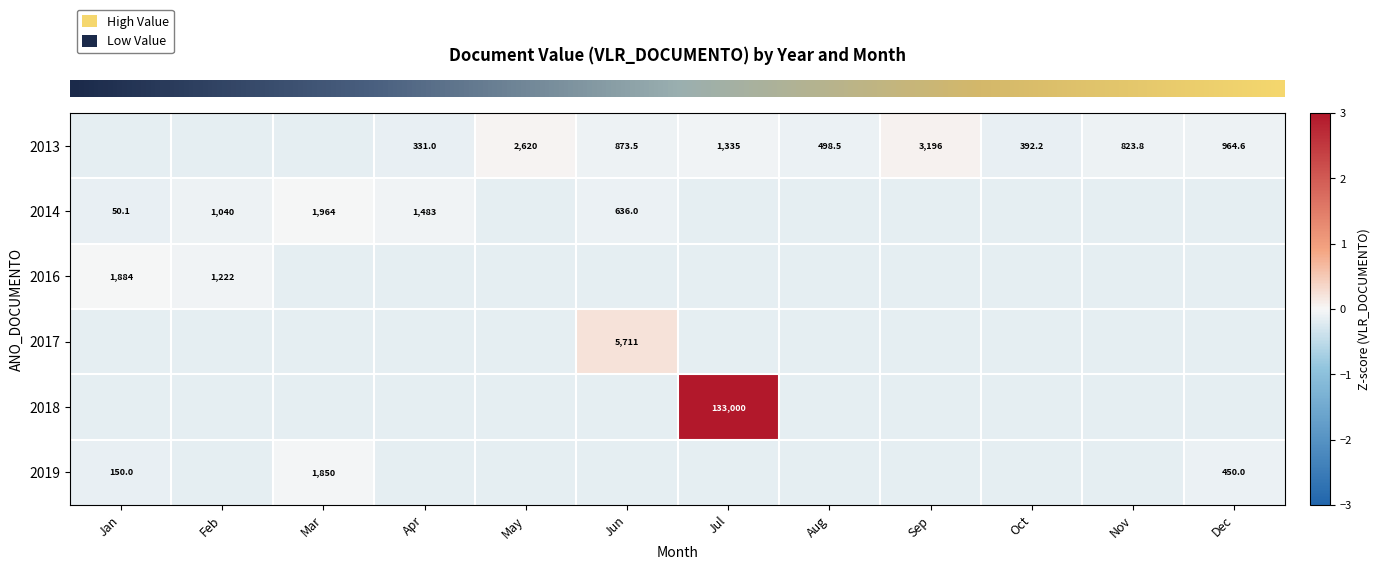

Where does the row_0 series first go above 0?

May